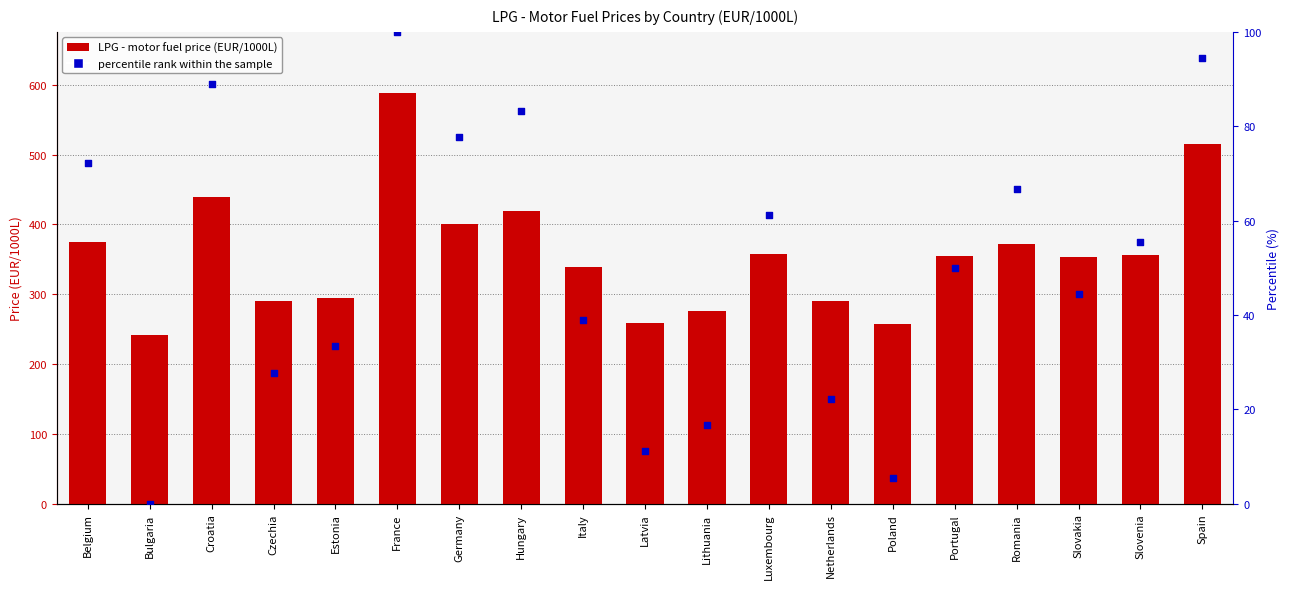

Which series contains the lowest Y value?

percentile rank within the sample